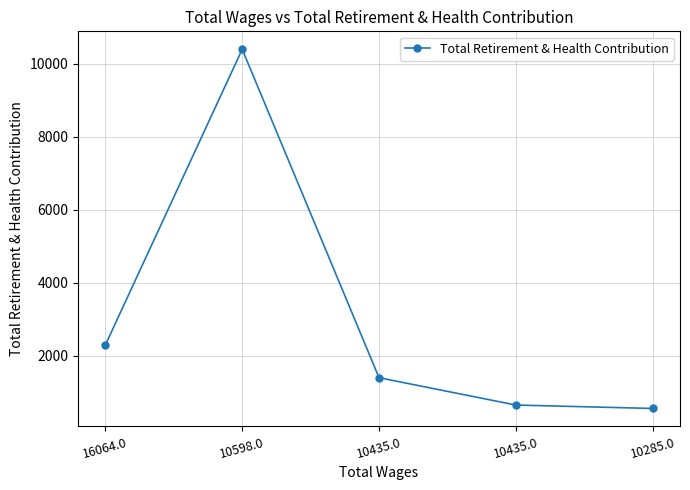

Count the number of data series in this chart.

1